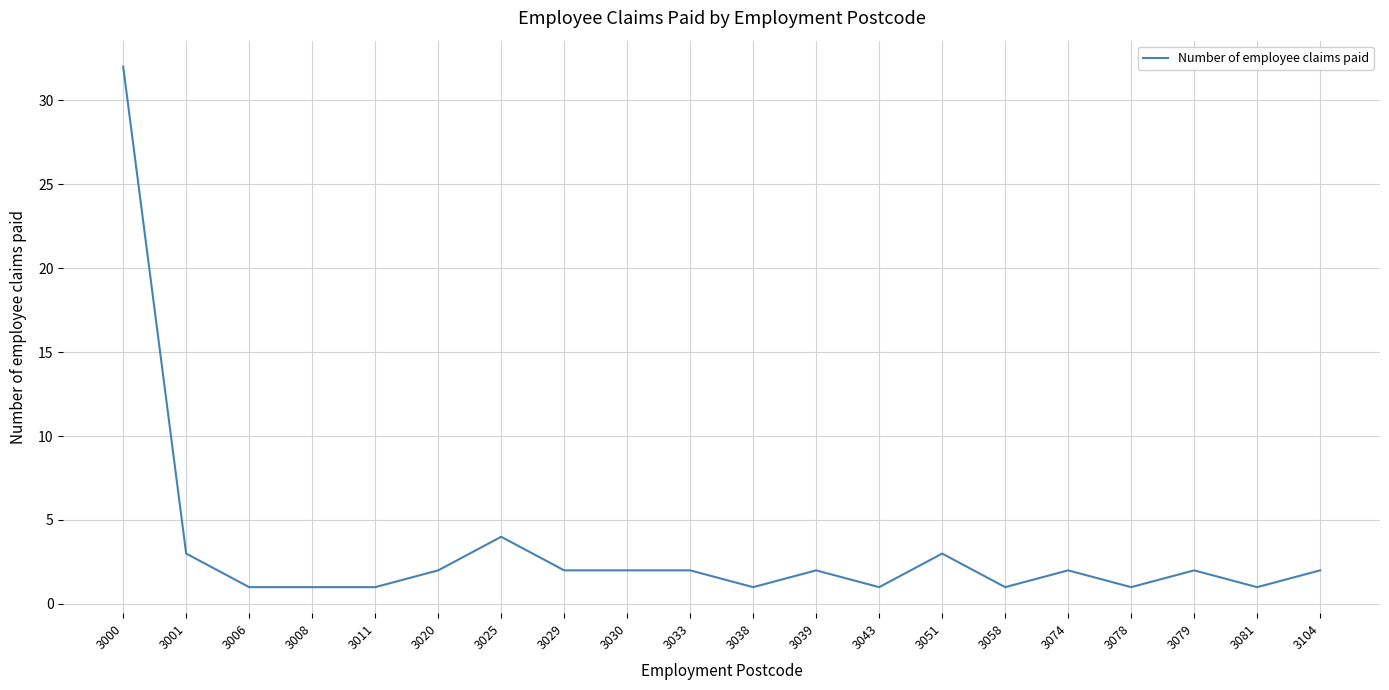

At which label is the value closest to 16?

3025